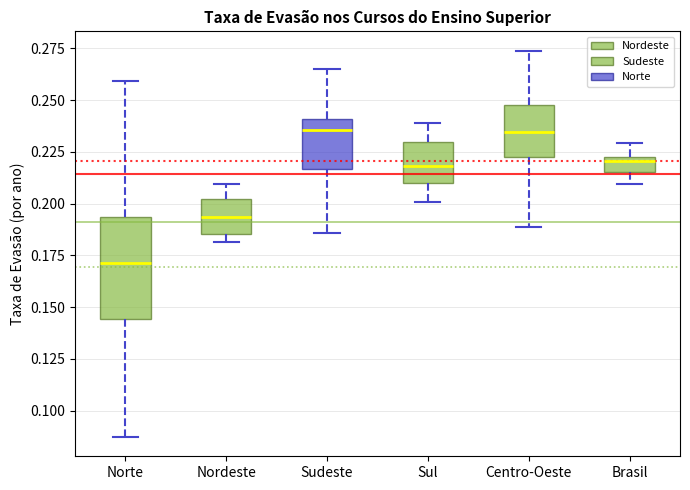

Comparing the boxes themselves (not the whiskers), which one is the tallest?

Norte